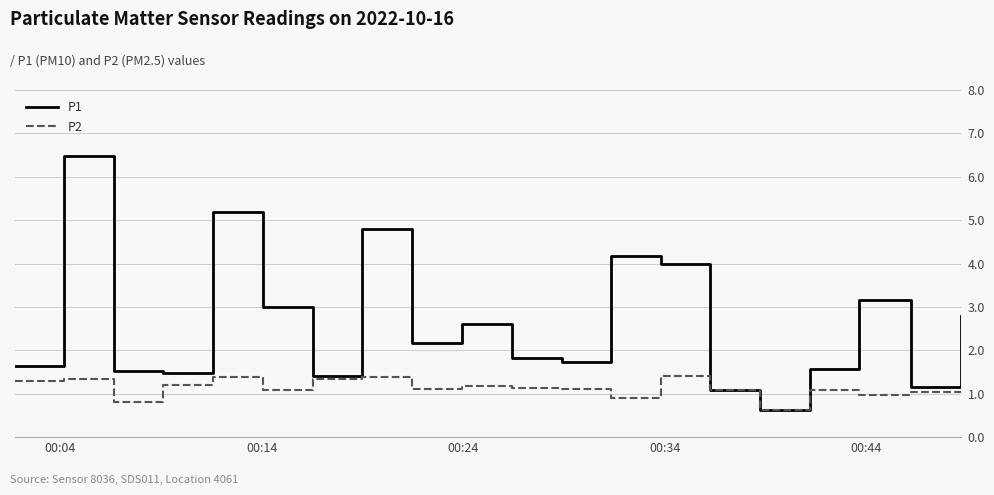

How many interior local peaks does the P1 series have?

6